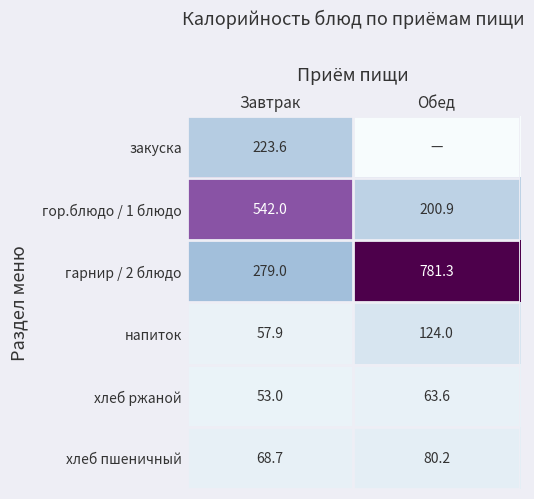

At which category does the chart reach its minimum across all series?

Обед